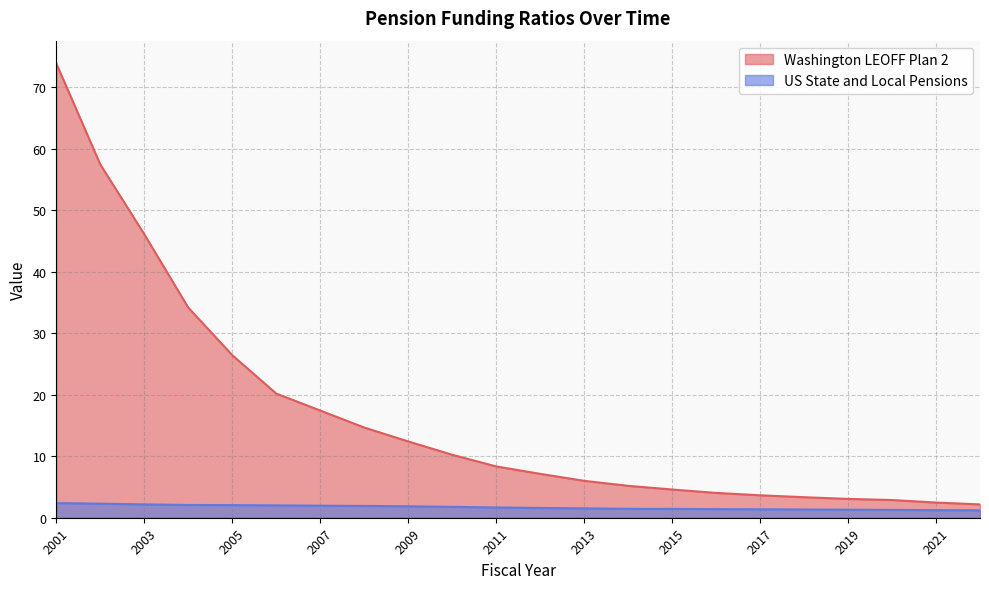

Which category has the highest value in the US State and Local Pensions series?

2001